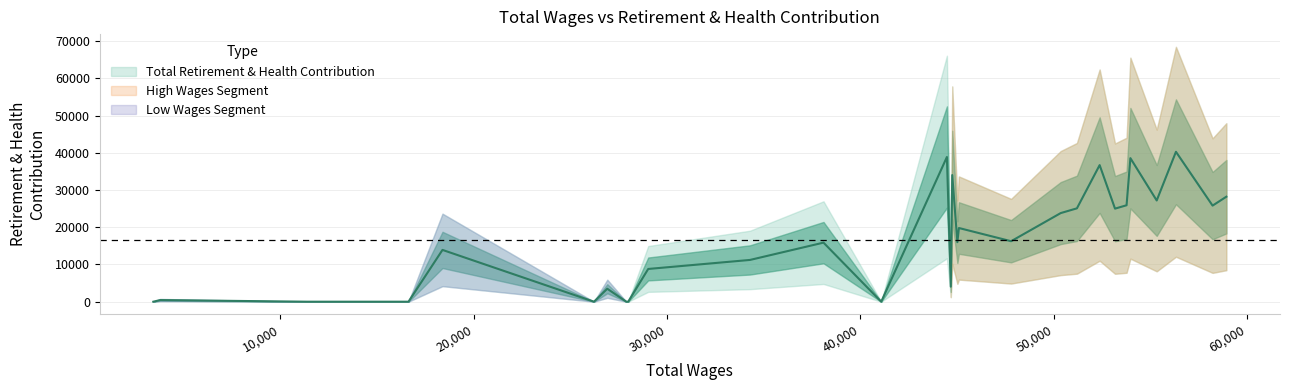

Is it true that Total Wages equals 4616 at 26?

False